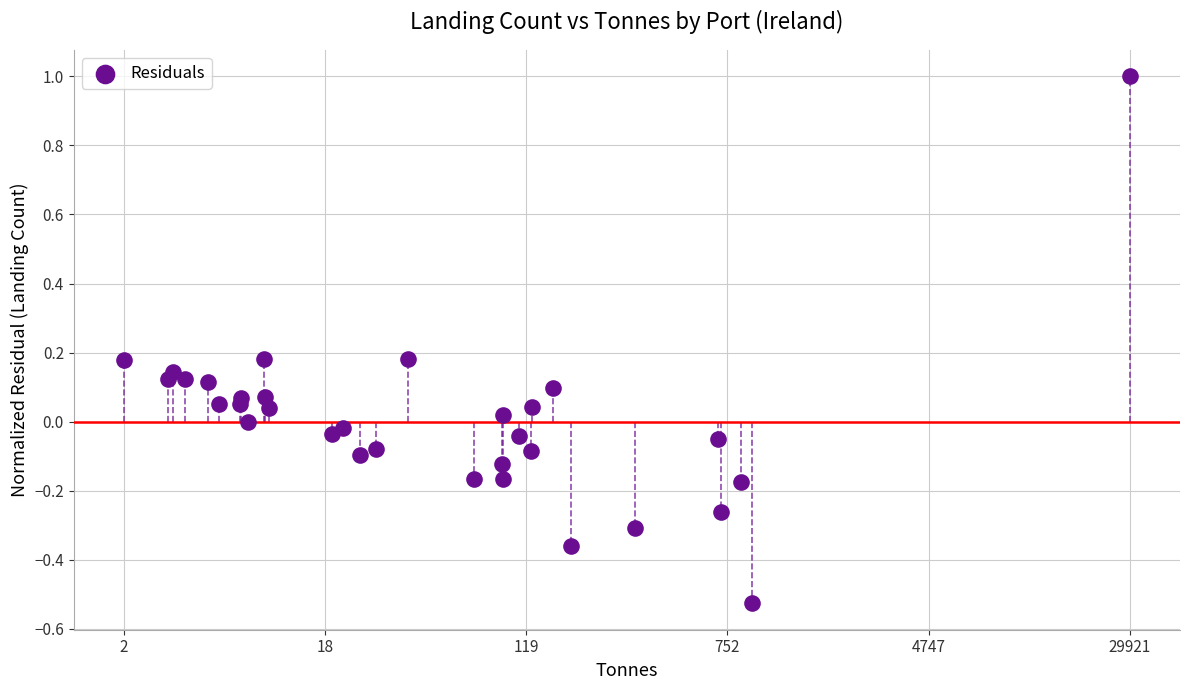

What is the range of X values (max minus min)?

4.0